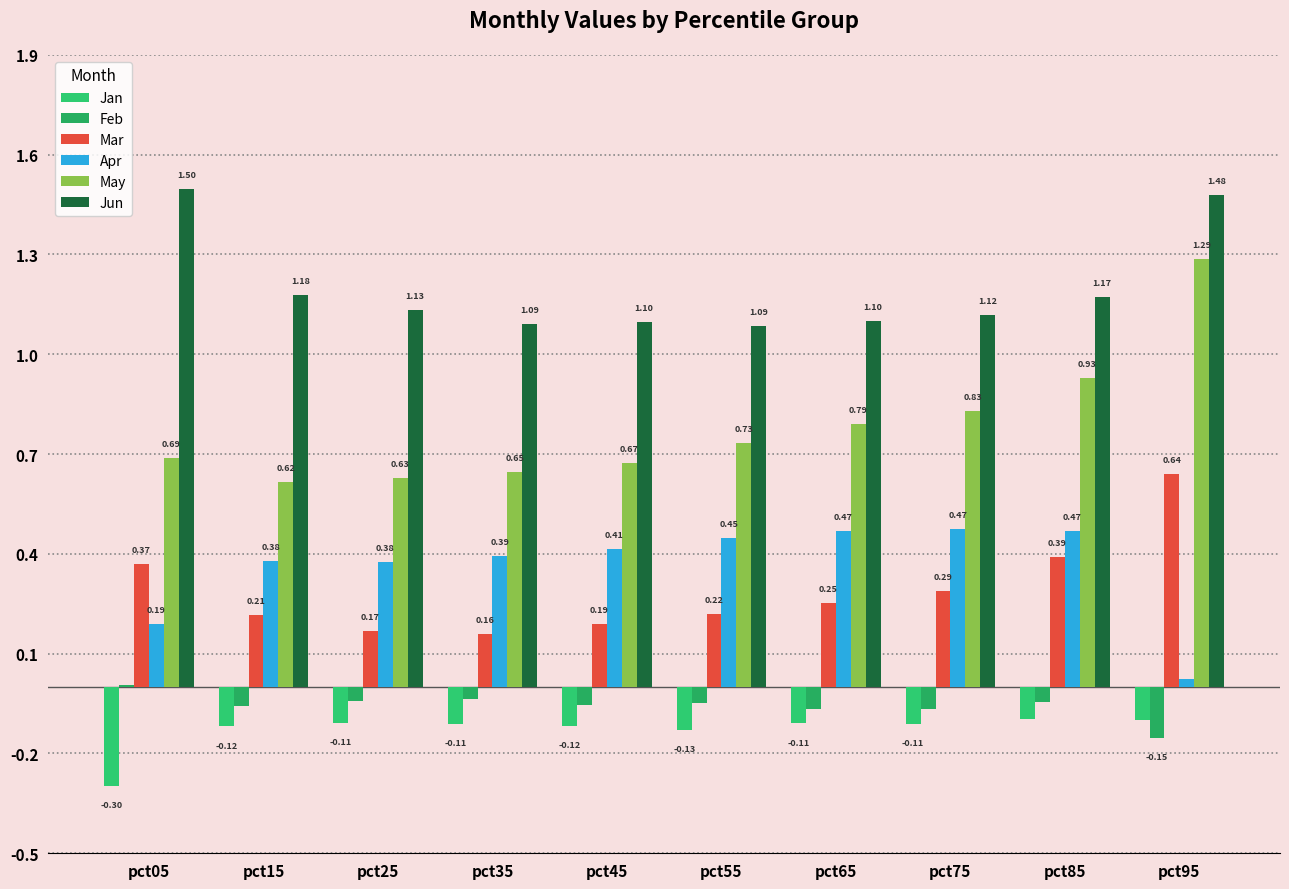

Are the bars grouped side by side (vs. stacked)?

Yes